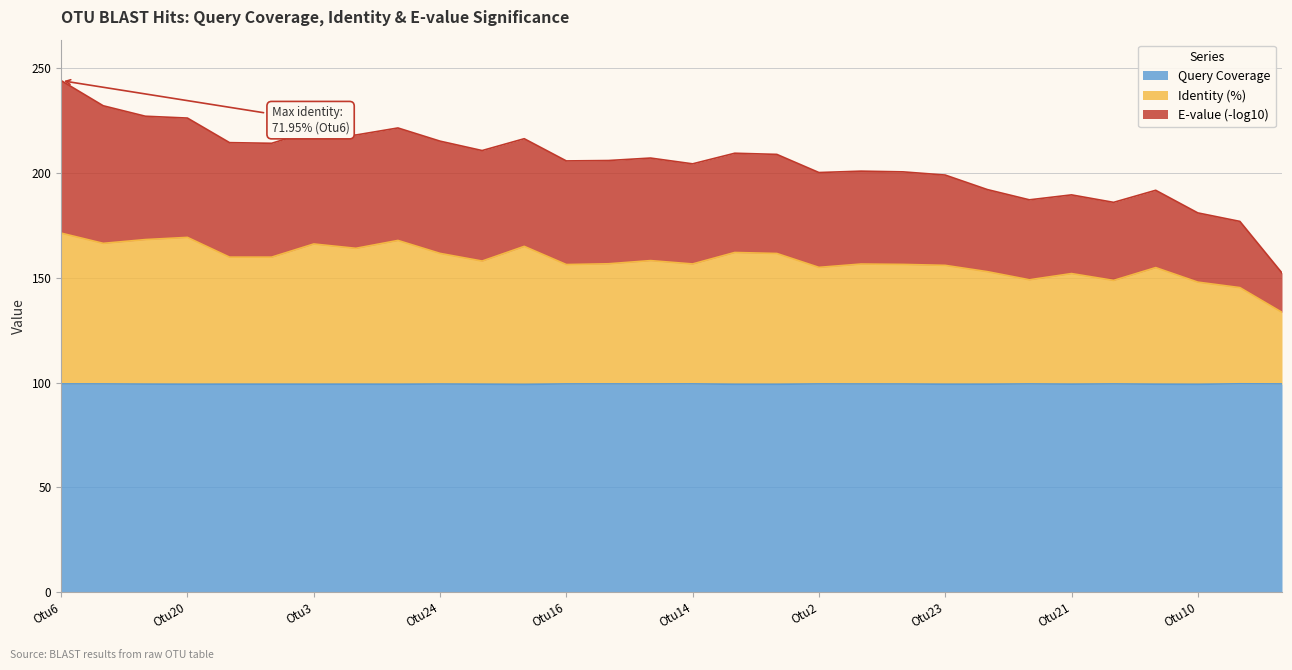

Which series has the largest range (max minus min)?

E-value (-log10)